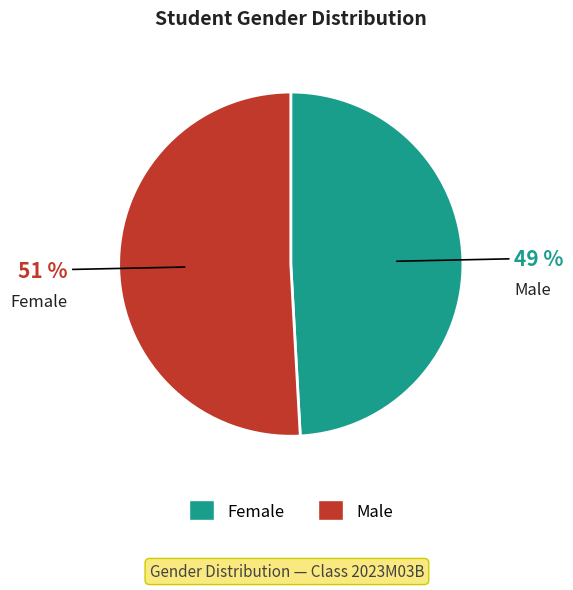

Does any single category account for the majority?

Yes